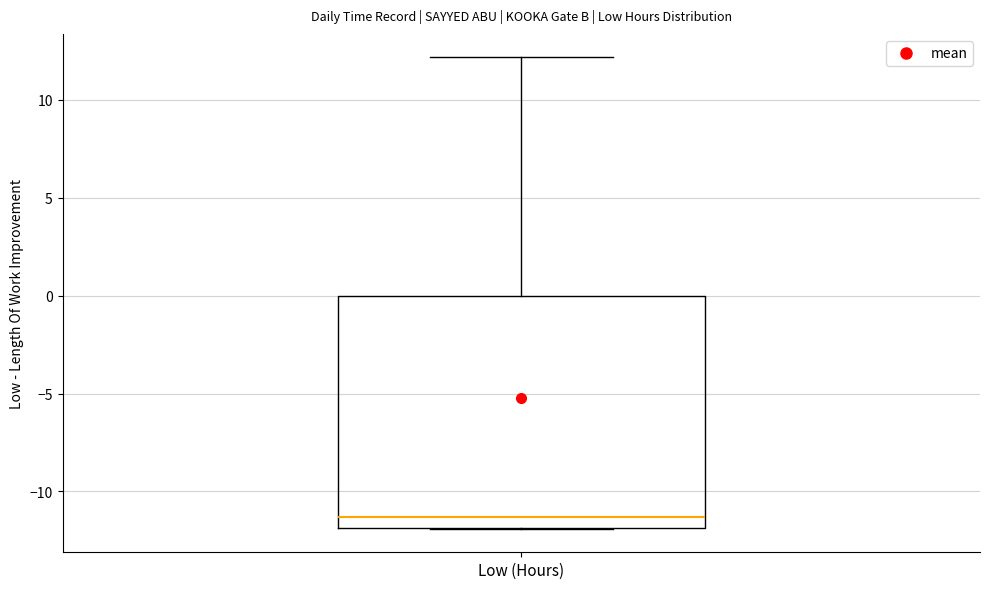

Read this box plot against the y-axis: the position of the median line, the range covered by the box, and the ends of both whiskers. The values are not printed on the chart, so give them approximately, as read against the axis.

median -11.5, box -12.0 to 0.0, whiskers -12.0 to 12.0